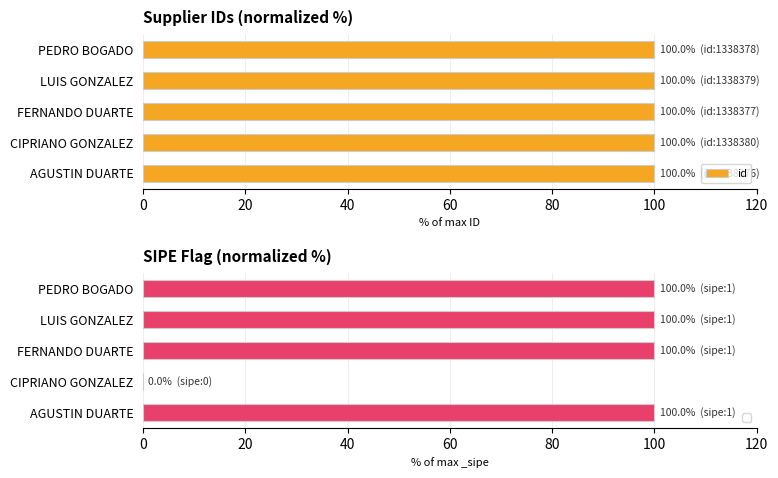

What is the sum of all id values?

500.0